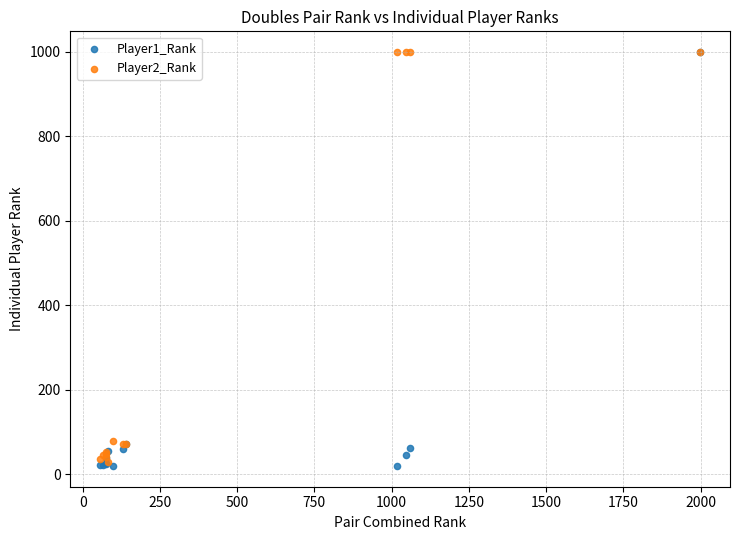

What are all the series names shown in the legend?

Player1_Rank, Player2_Rank